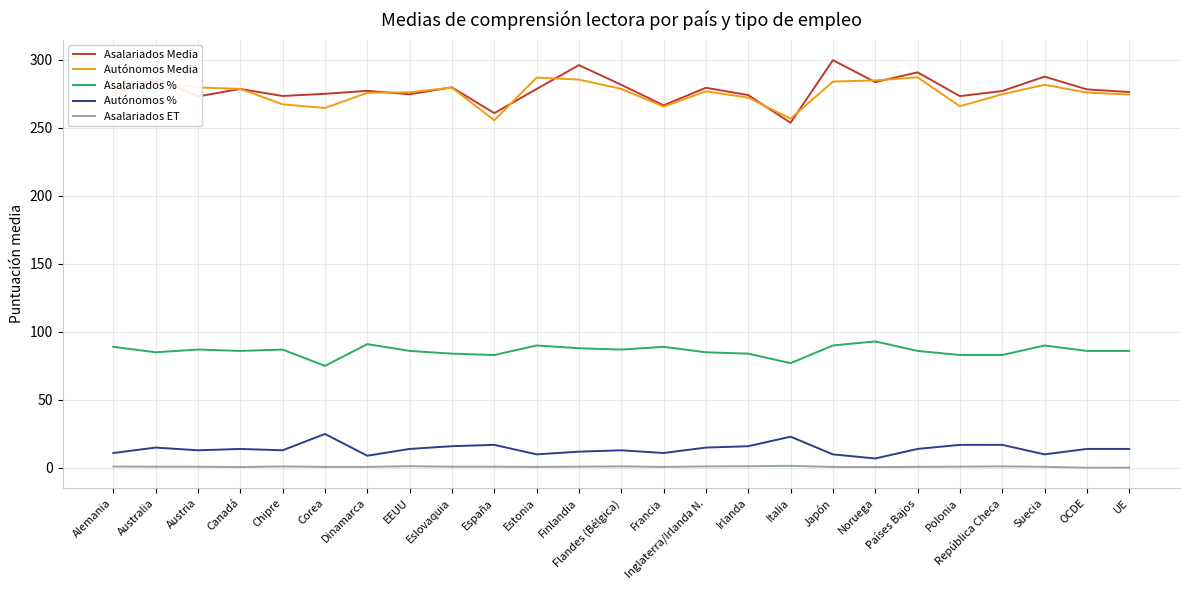

What position from the left is Dinamarca?

7